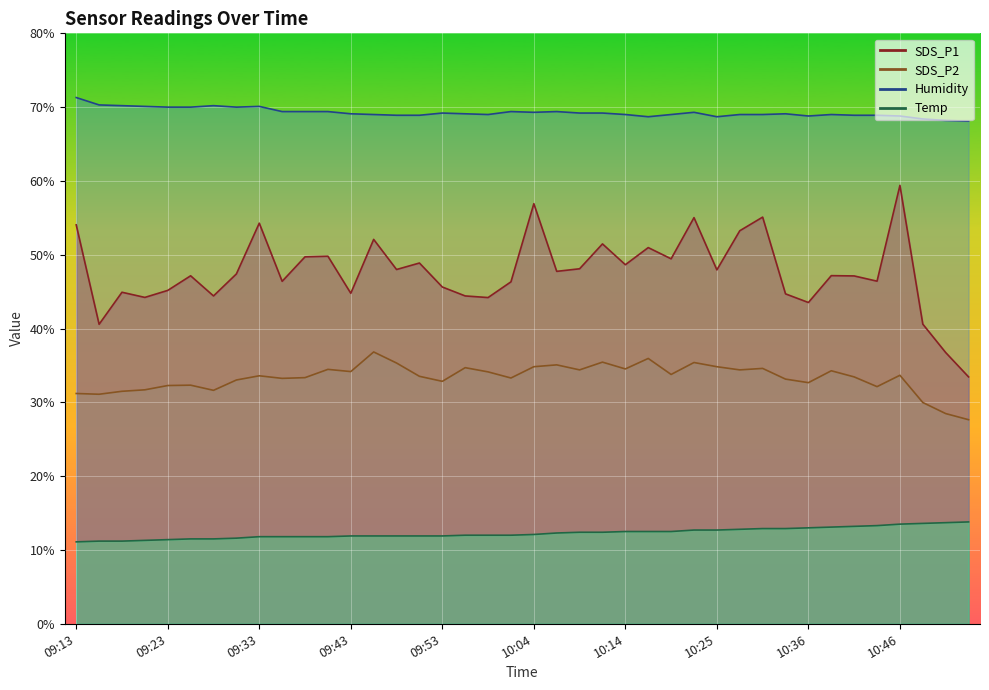

True or false: Humidity and SDS_P1 cross at least once.

False